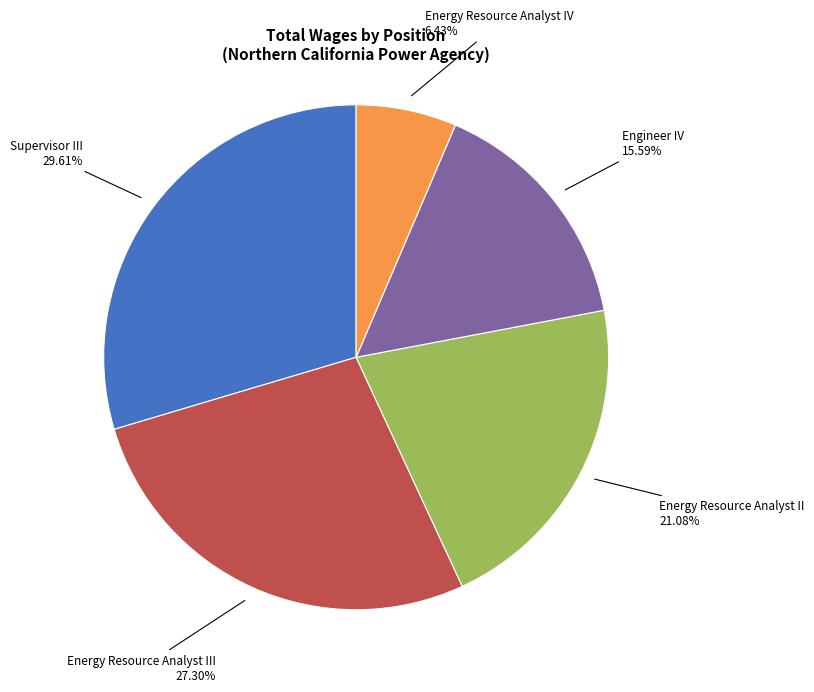

Does any single category account for the majority?

No